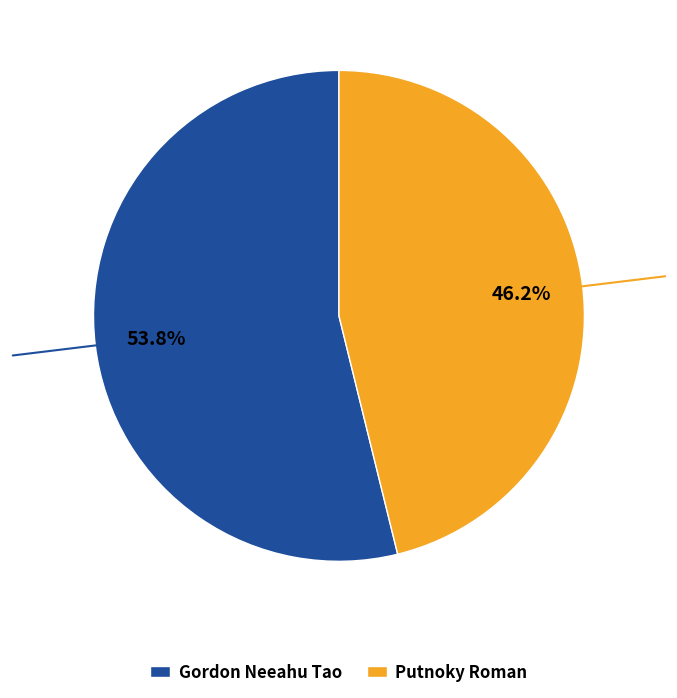

What is the ratio of the value at Gordon Neeahu Tao to the value at Putnoky Roman?

1.2